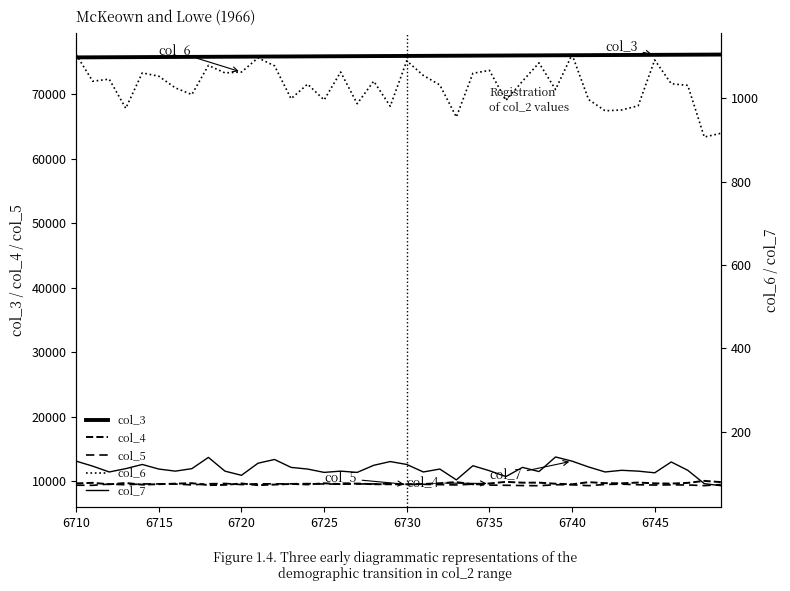

How many values in the col_7 series exceed 110?

18